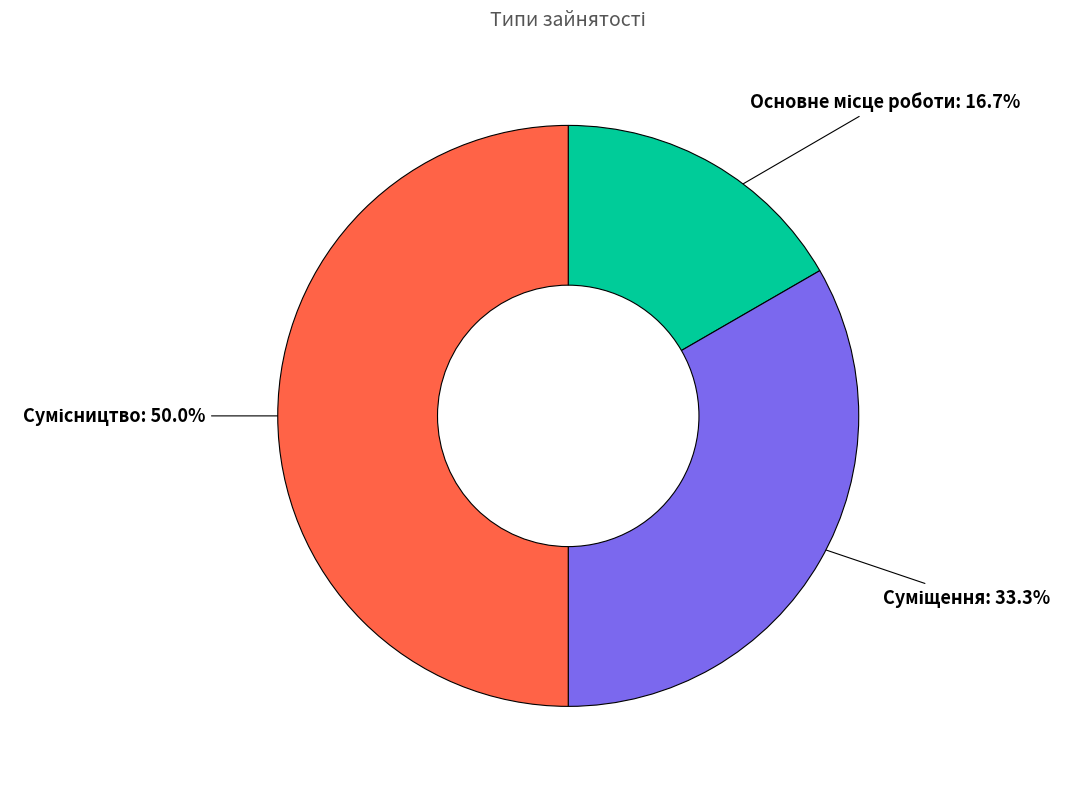

What is the ratio of the value at Сумісництво to the value at Основне місце роботи?

3.0